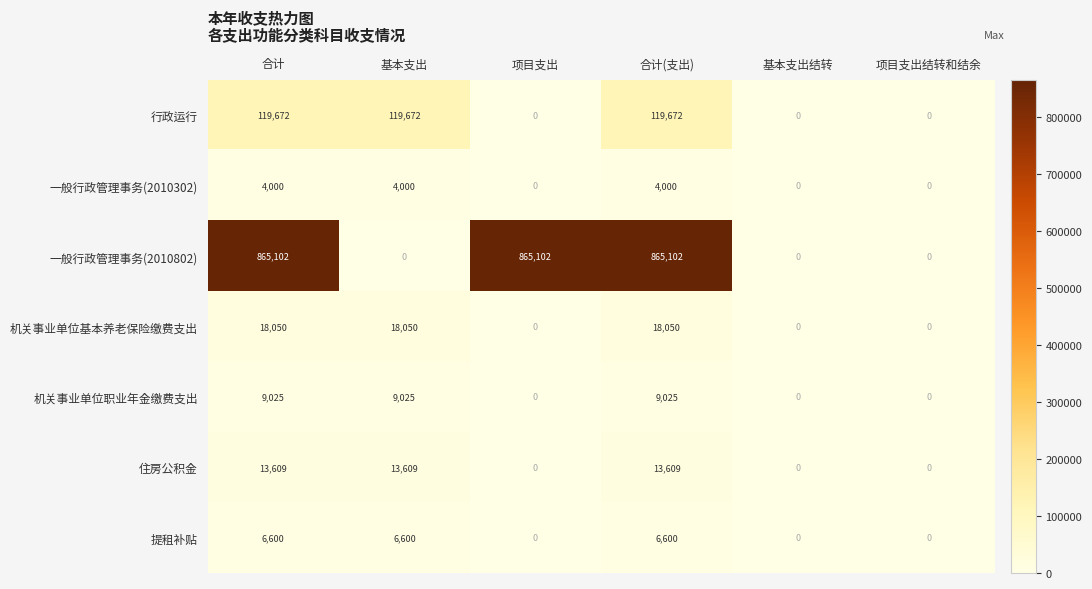

True or false: 住房公积金 has a value of 5851 at 项目支出.

False